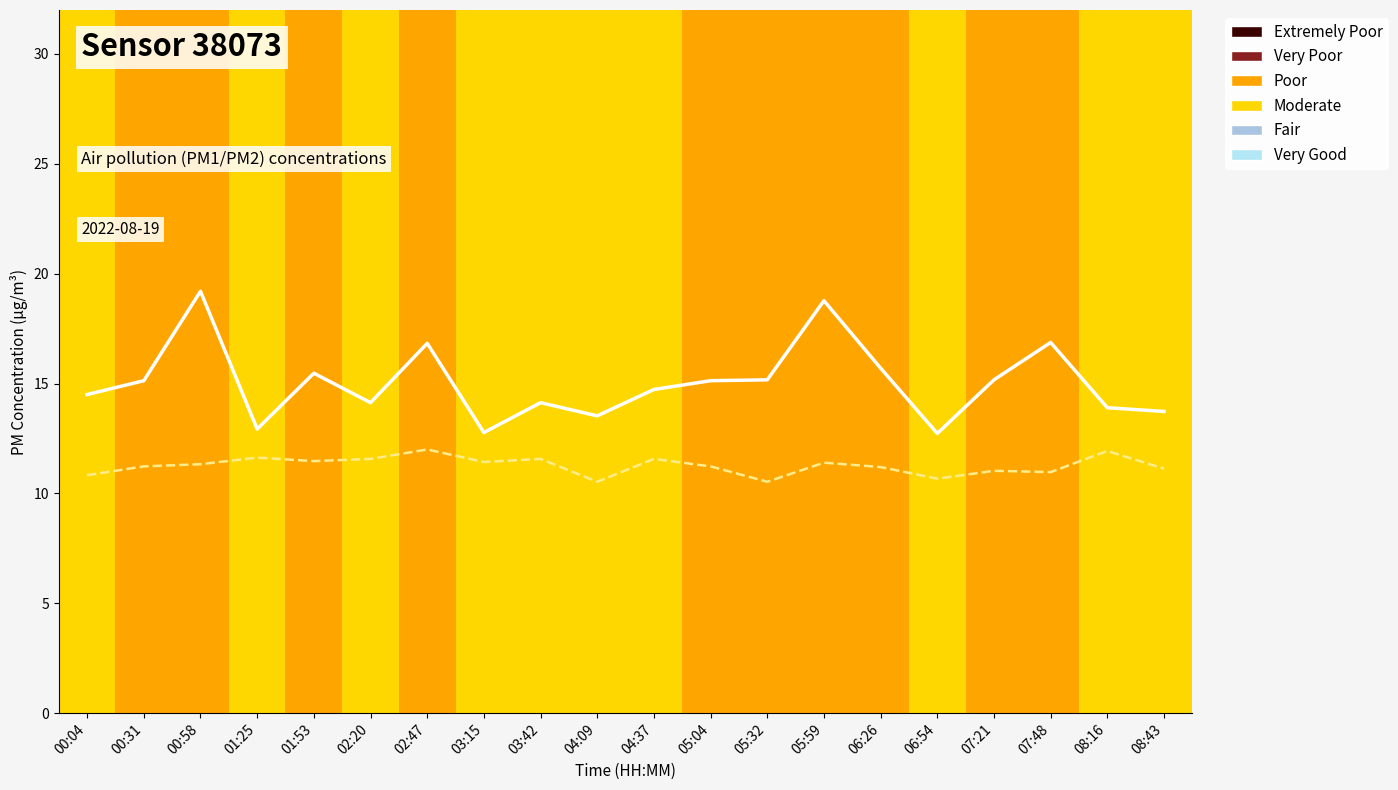

Is it true that P1 equals 15.1 at 00:31?

True